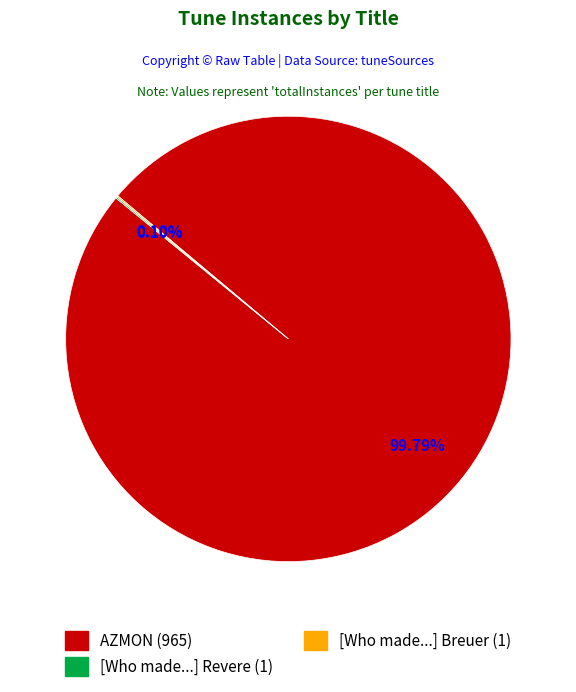

Rank the categories by value from lowest to highest.

[Who made the sky so bright and blue?] (Revere), [Who made the sky so bright and blue?] (Breuer), AZMON